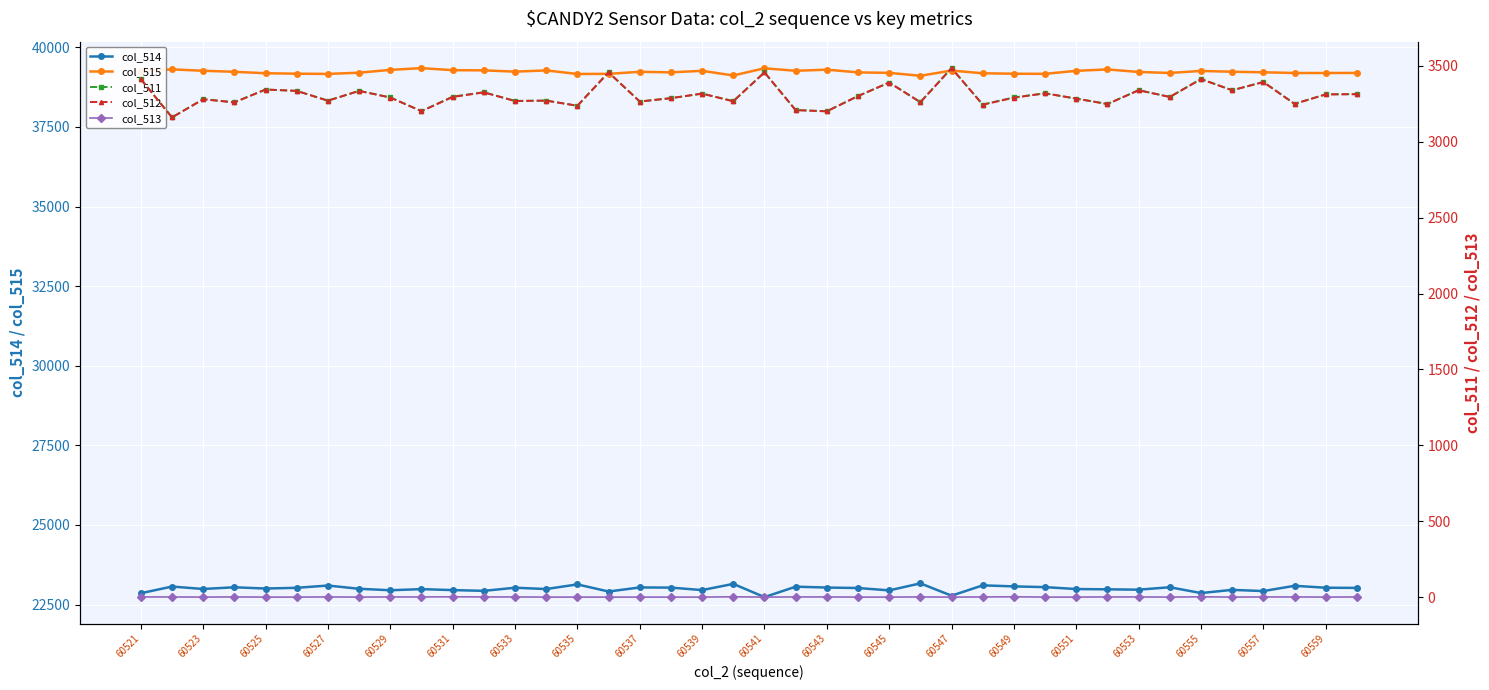

True or false: col_514 and col_515 intersect in this chart.

False